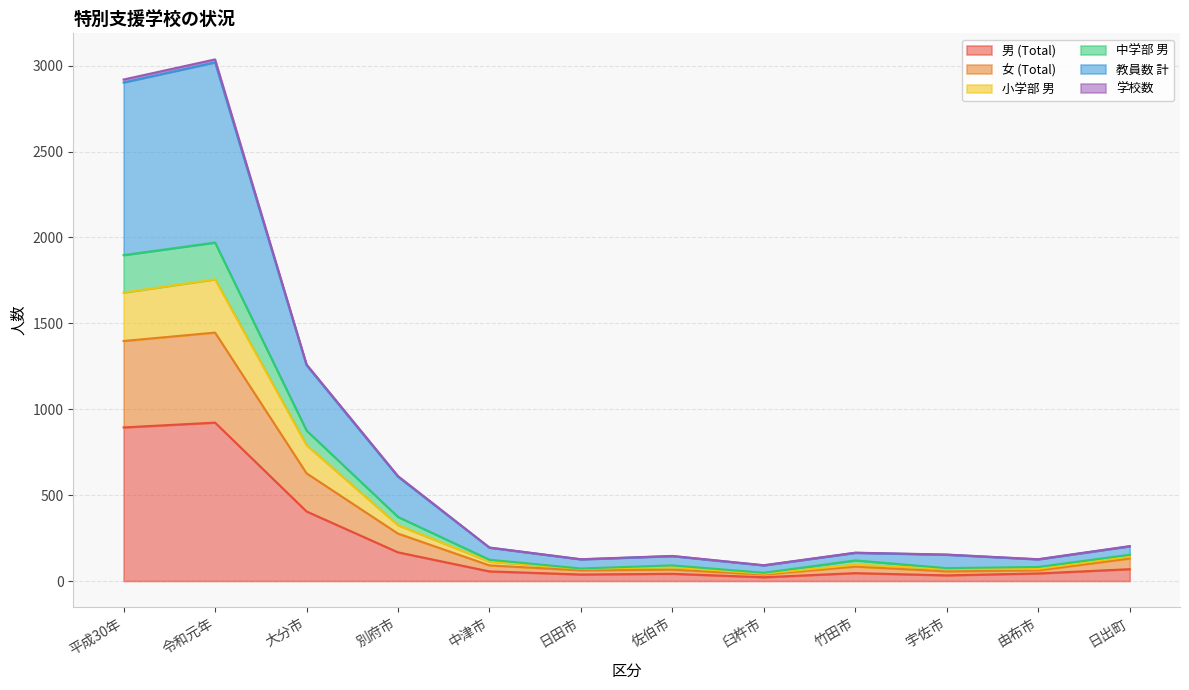

True or false: 小学部 男 and 女 (Total) intersect in this chart.

False